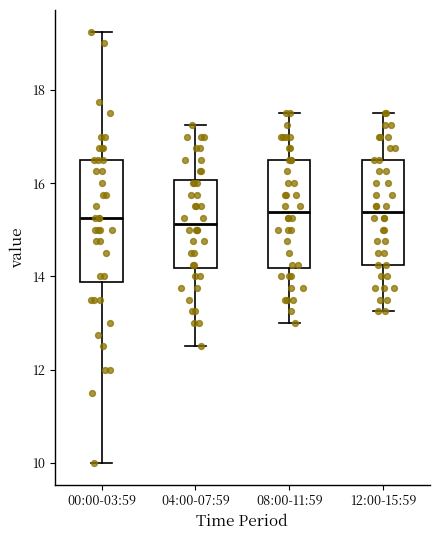

Where does the lower whisker of the box for 04:00-07:59 end on the y-axis? The values are not printed on the chart, so give them approximately, as read against the axis.

12.6